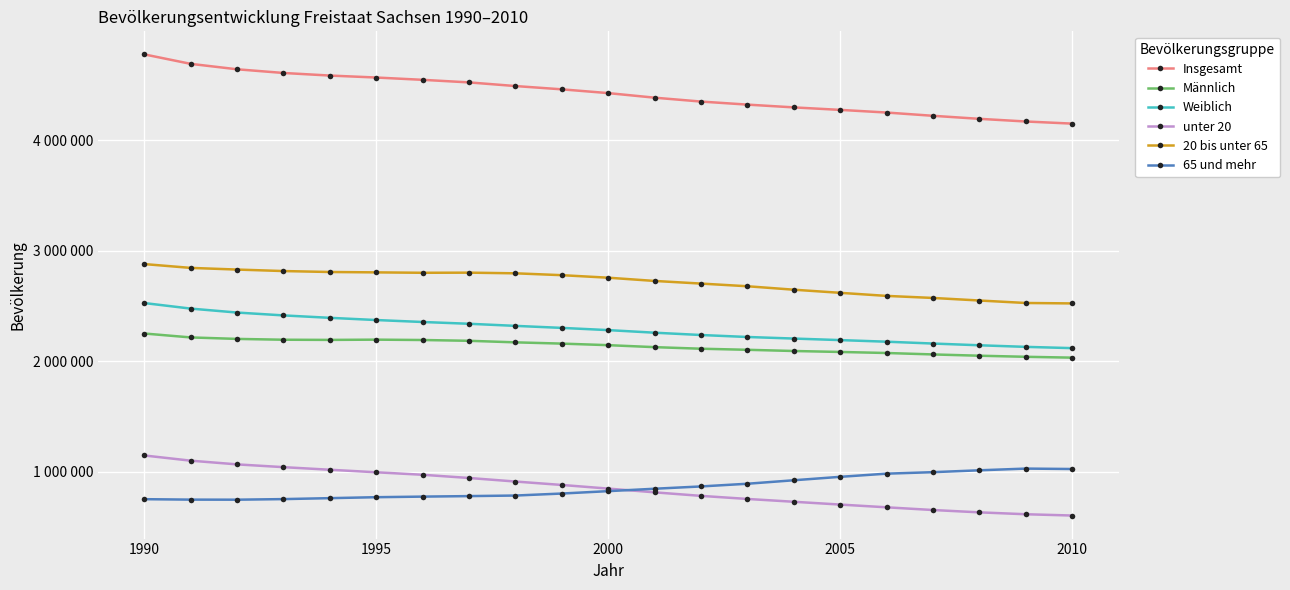

How many distinct data groups are displayed?

6